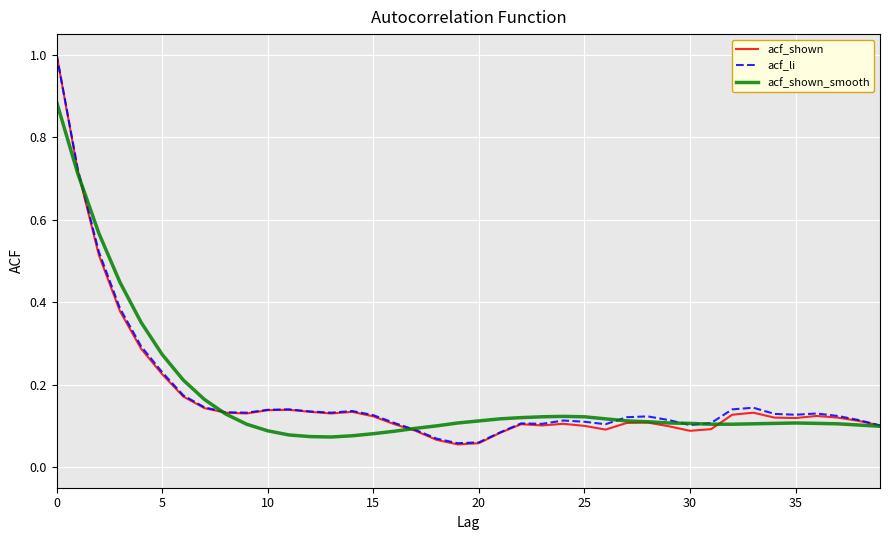

What is the highest value of the acf_shown series?

1.0